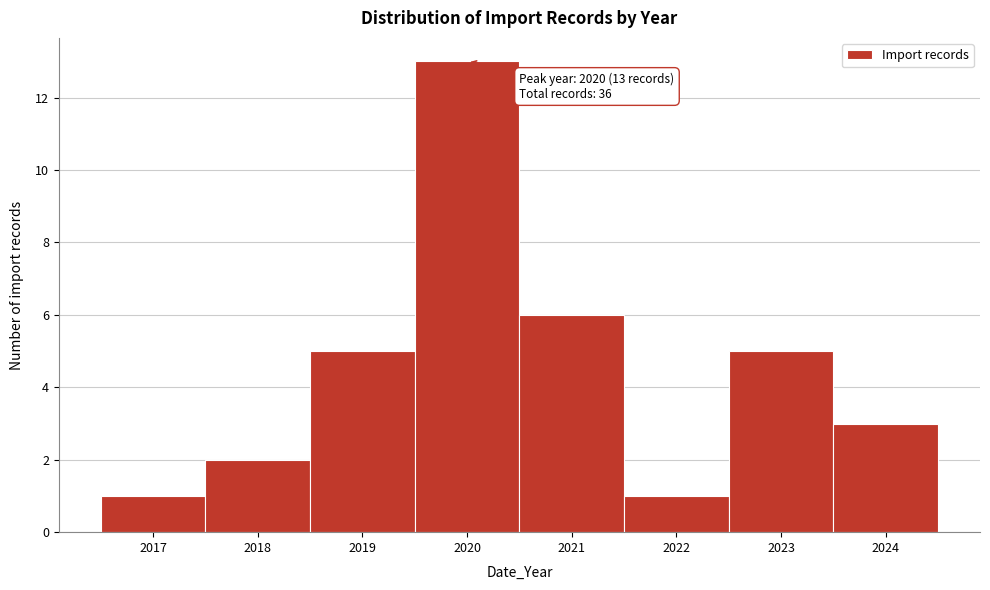

Which range on the x-axis has the tallest bar?

2019.5 to 2020.5